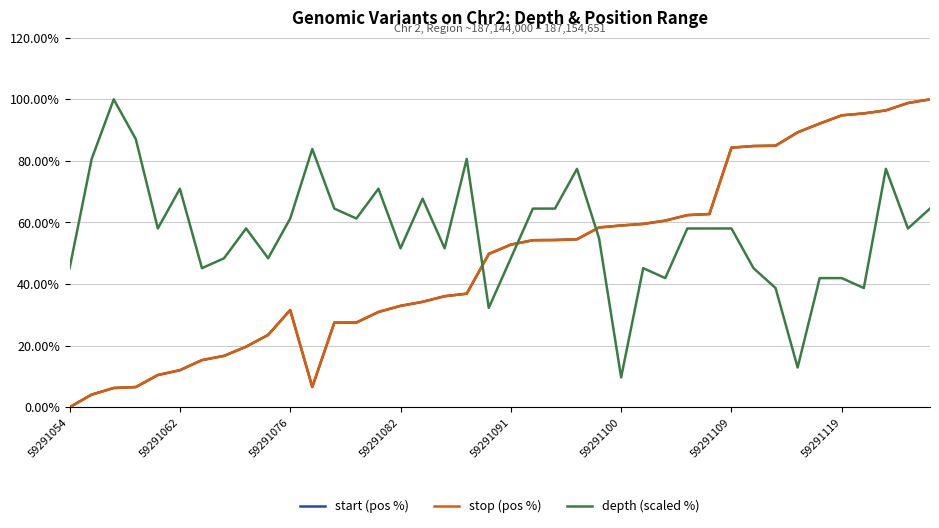

Which series has the largest total across all categories?

depth (scaled %)